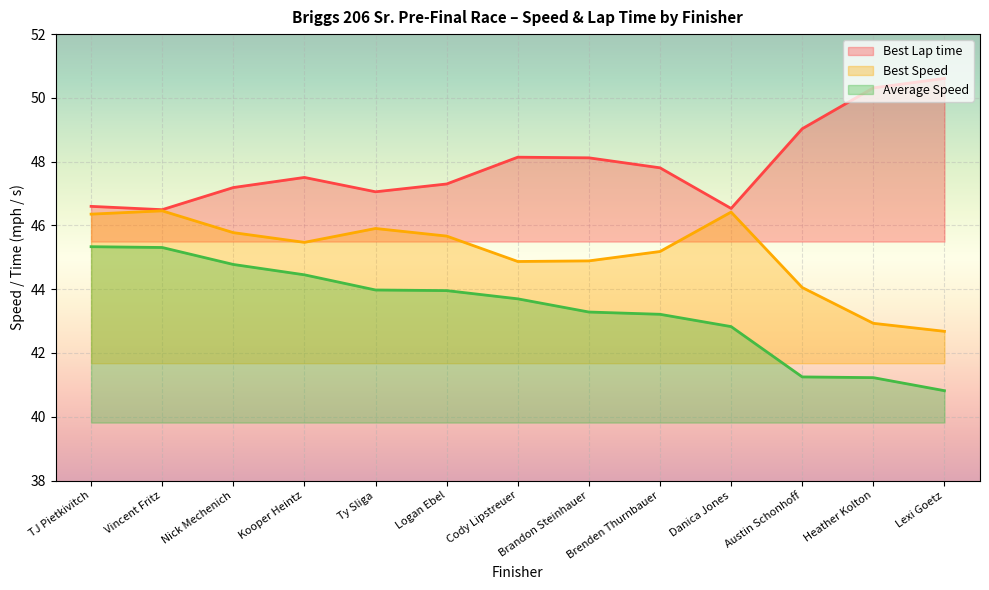

How many data points does each series have?

13